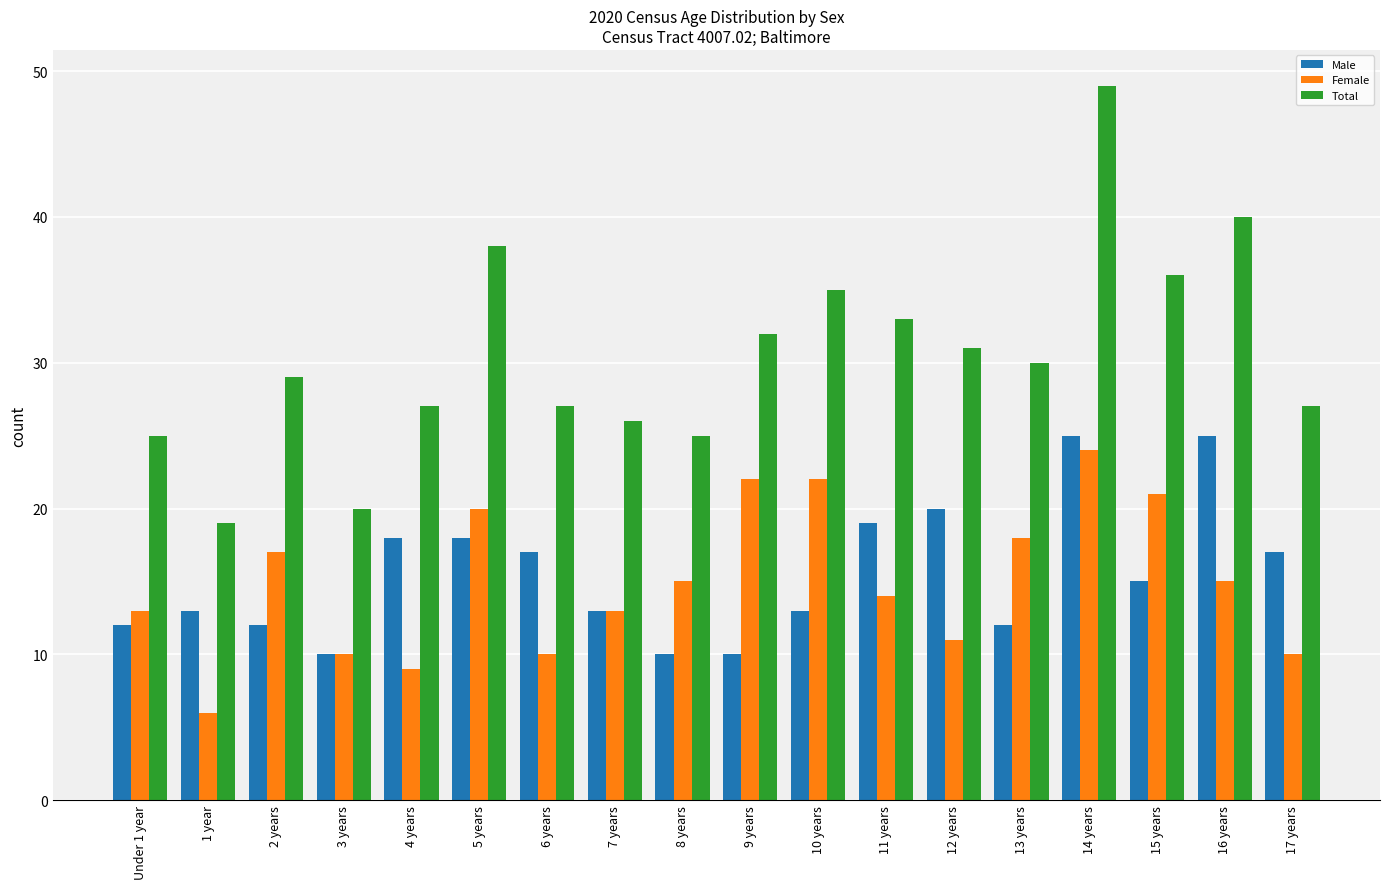

What is the approximate value of Male at 16 years?

25